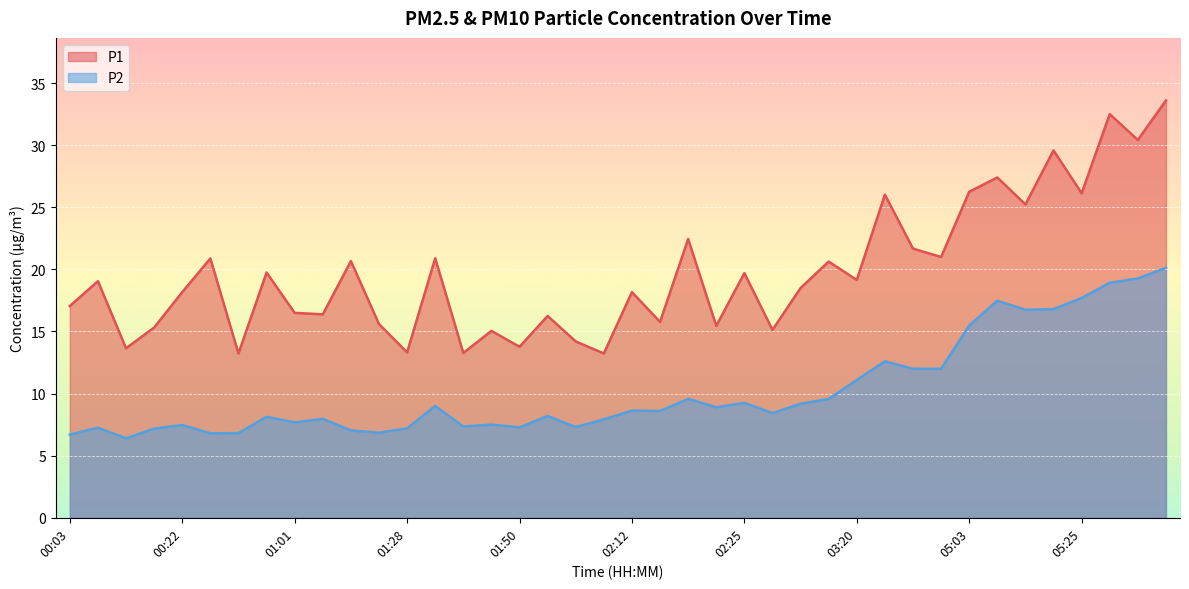

What is the greatest value displayed?

33.6